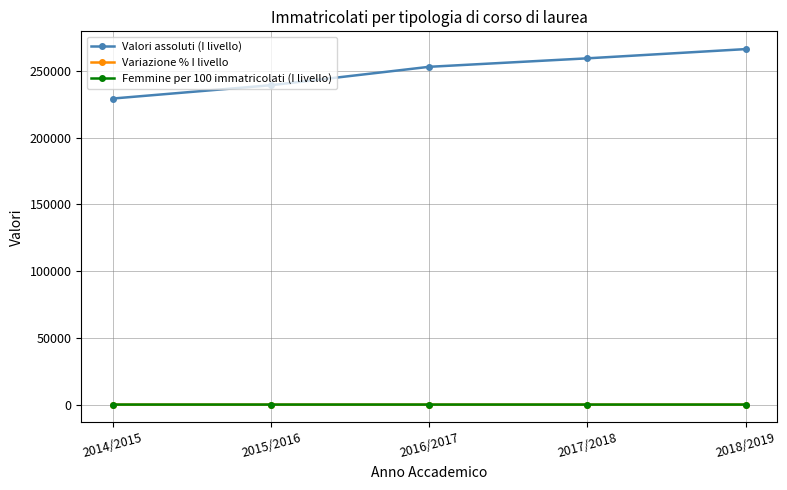

What is the minimum value for Valori assoluti (I livello)?

229269.0